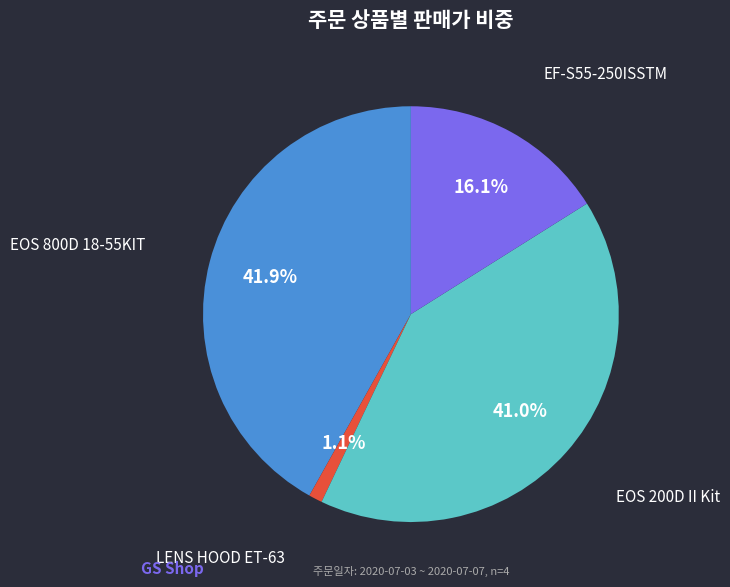

Does any single category account for the majority?

No